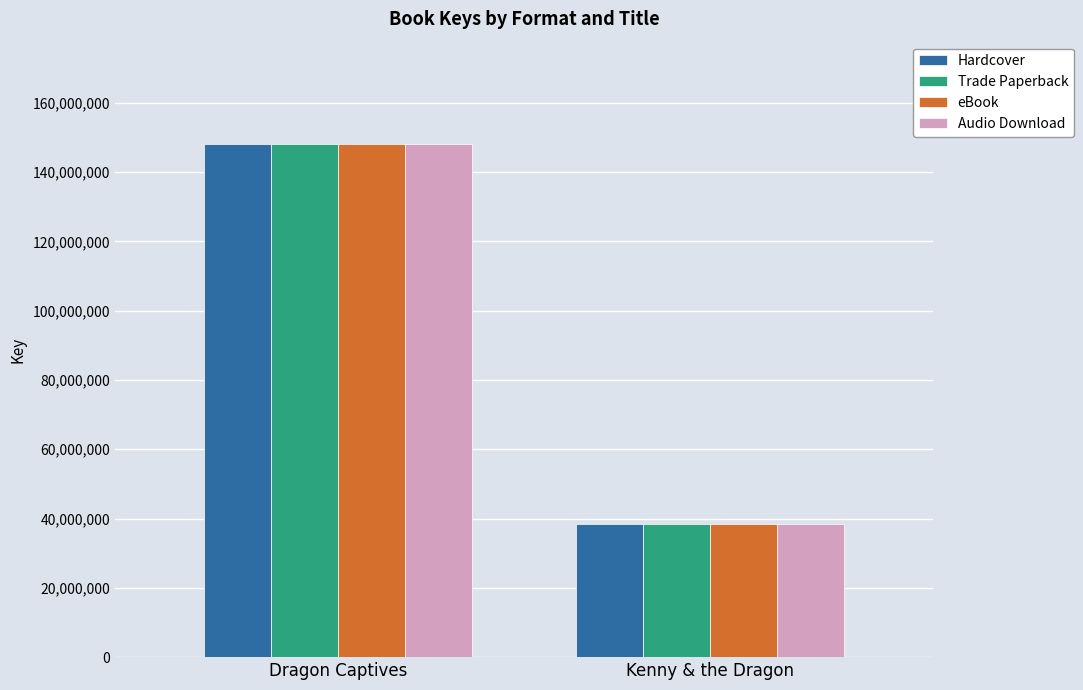

What is the difference between the maximum and minimum values in the Trade Paperback series?

109528474